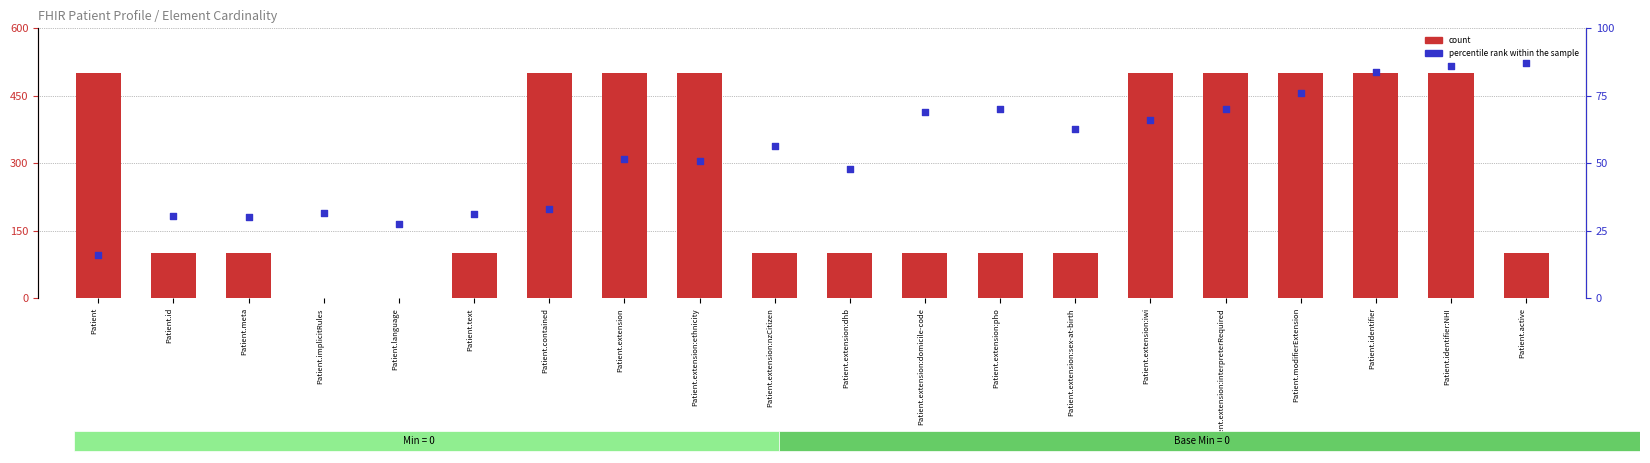

At how many categories does at least one series exceed 472?

9